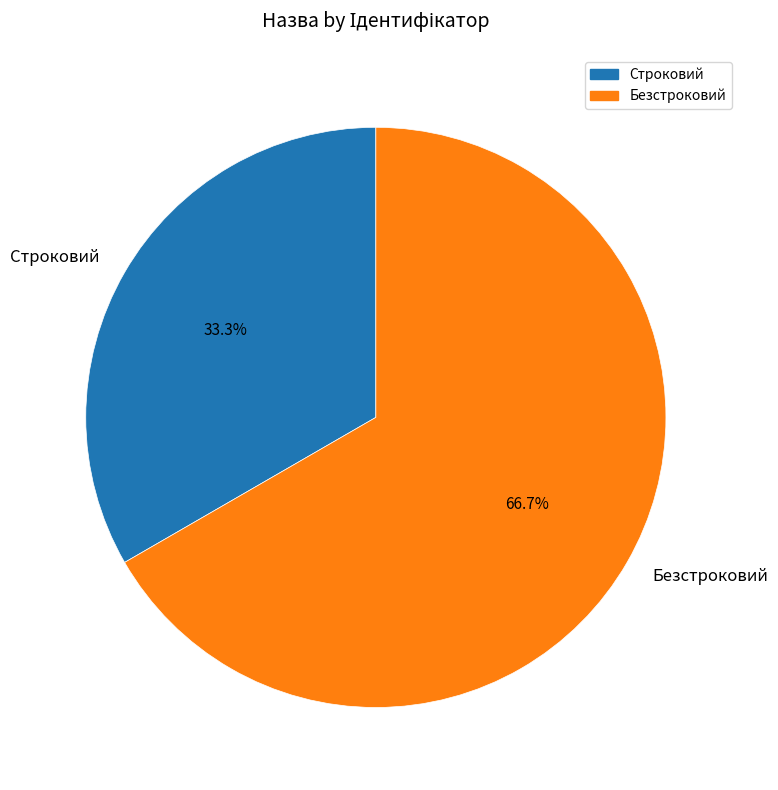

Do Строковий and Безстроковий together represent more than half of the pie?

Yes